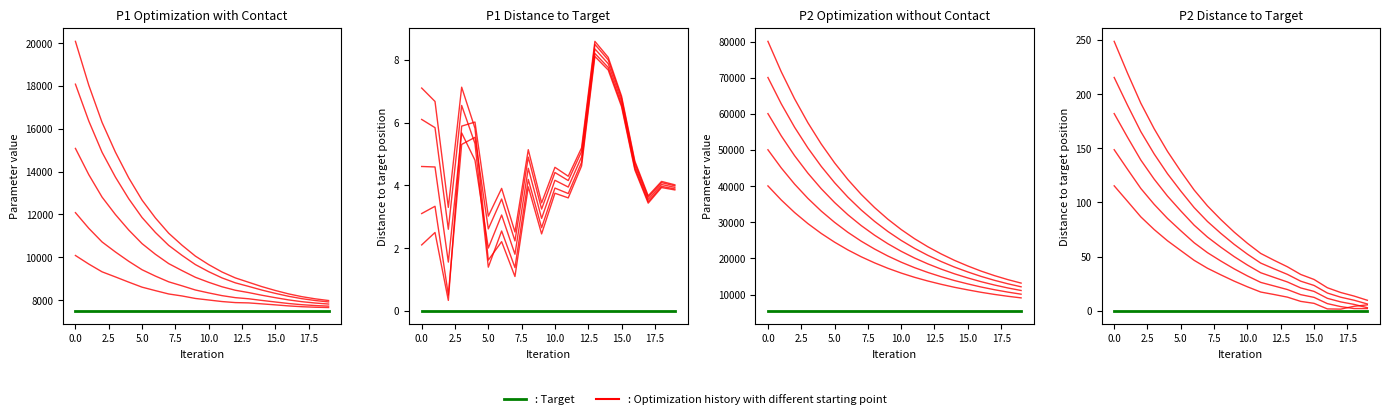

List the series in order of their peak value, lowest first.

: Target, Optimization history with different starting point